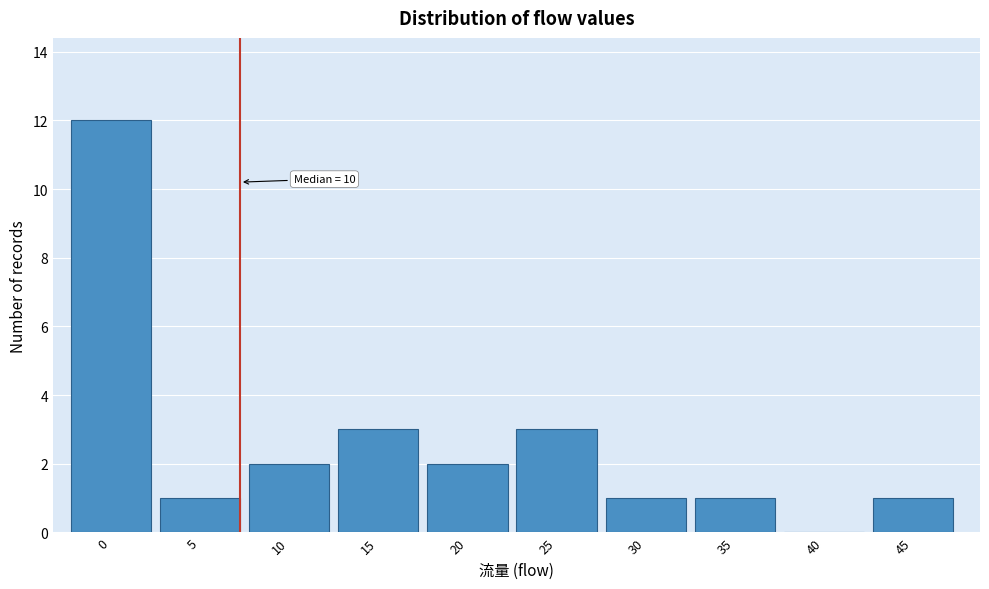

Reading right to left, transcribe all the data shown in this chart.

45=1	40=0	35=1	30=1	25=3	20=2	15=3	10=2	5=1	0=12